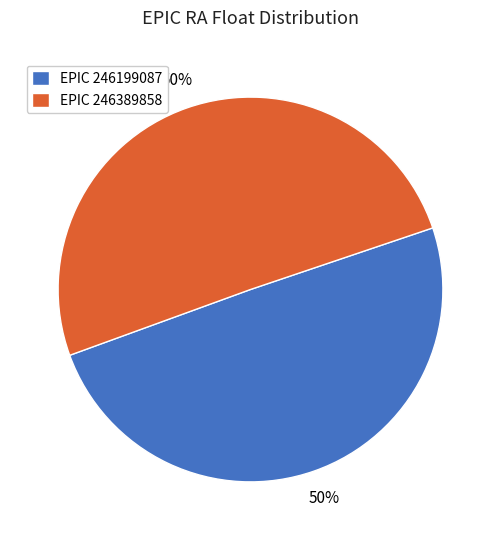

To the nearest percent, what portion does EPIC 246389858 represent?

50%